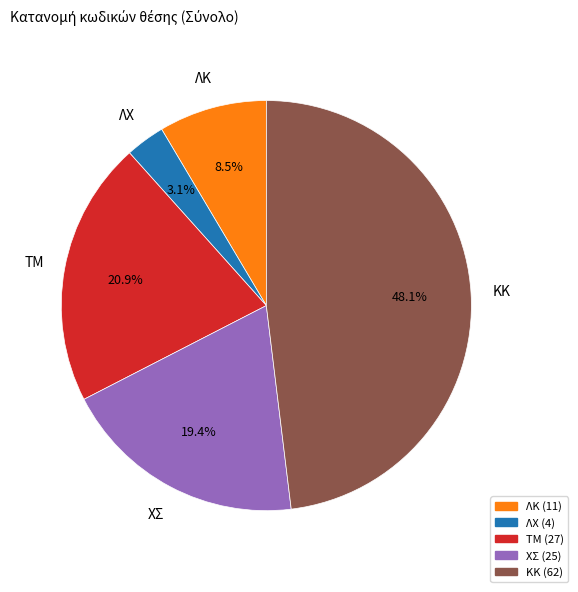

Which has a higher value, ΛΧ or ΛΚ?

ΛΚ